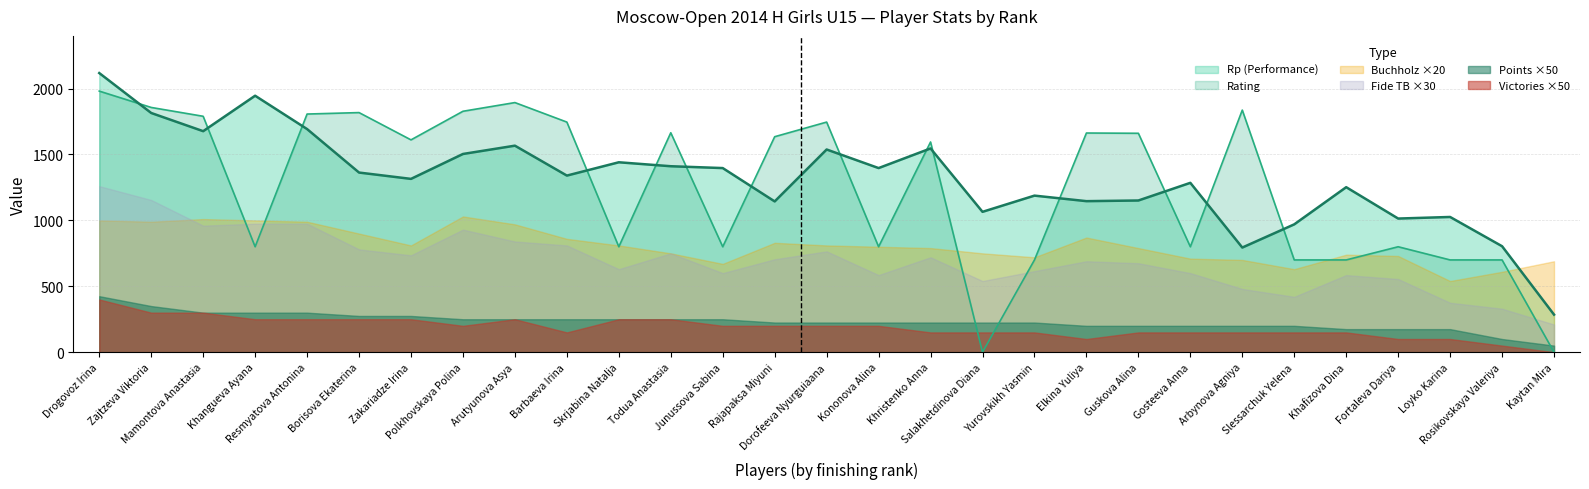

What are all the series names shown in the legend?

Rp (Performance), Rating, Buchholz ×20, Fide TB ×30, Points ×50, Victories ×50